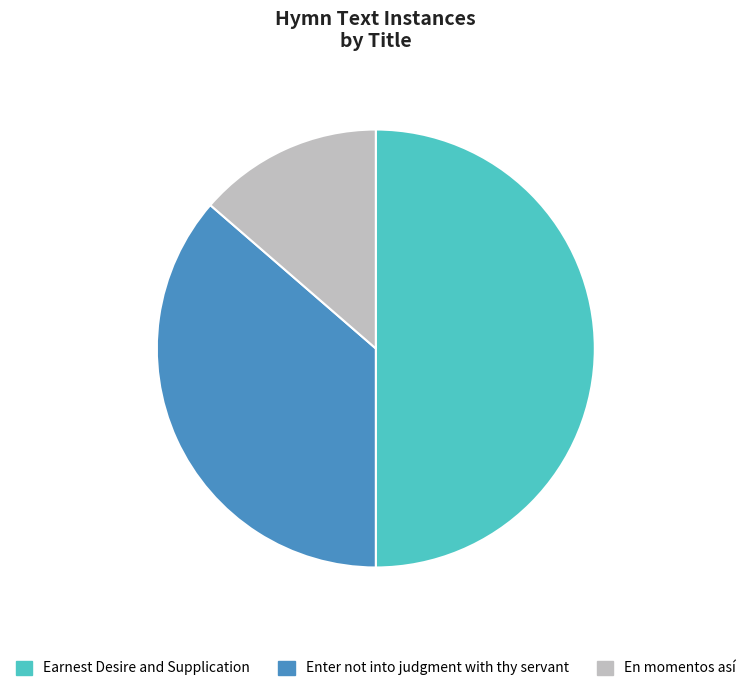

How many segments does this pie chart have?

3